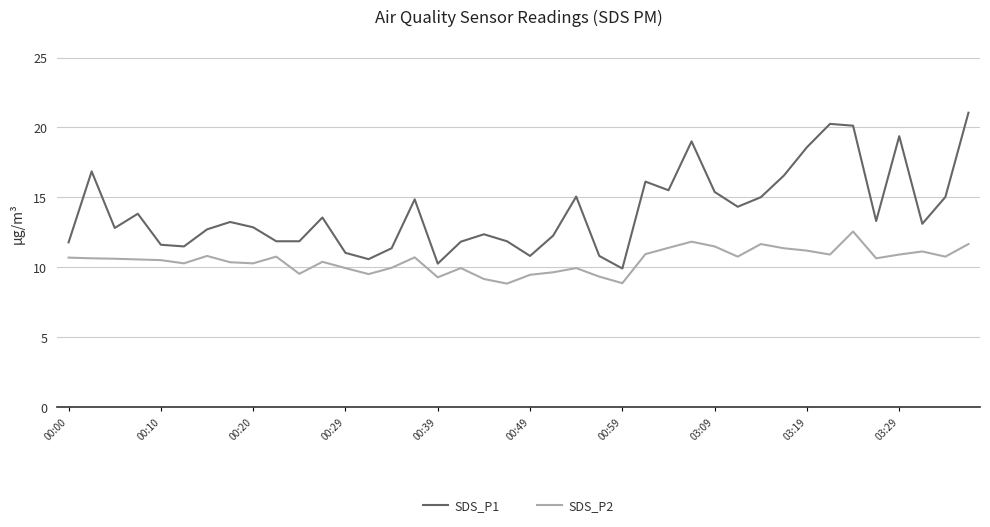

True or false: SDS_P1 and SDS_P2 cross at least once.

False